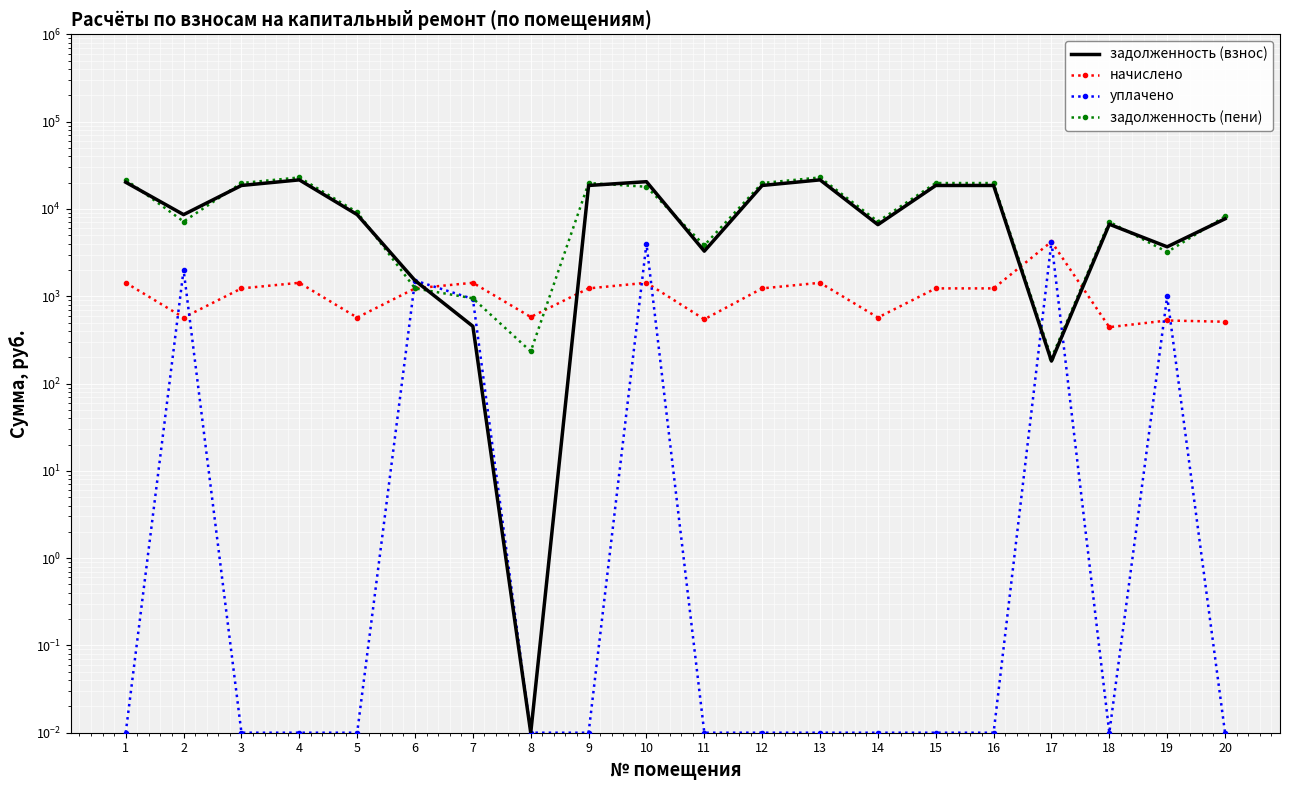

Which category has the highest value across all series?

4